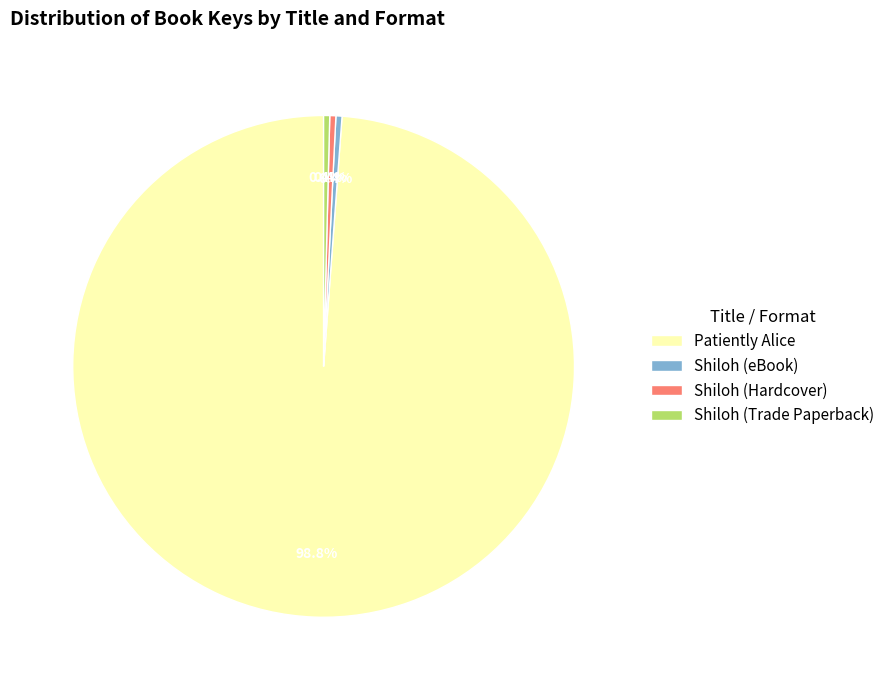

To the nearest percent, what is the difference between the largest and smallest slice percentages?

98%